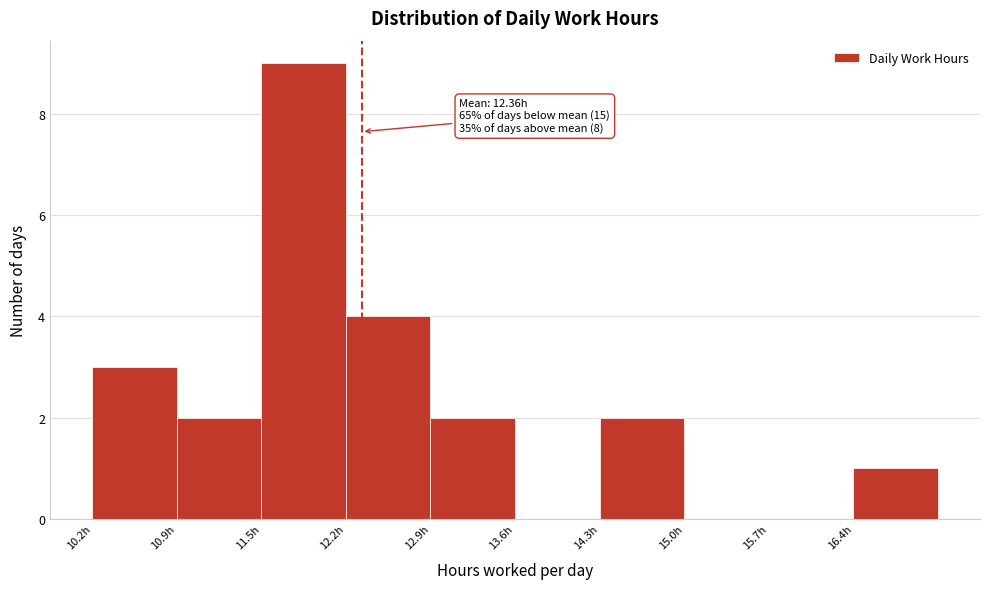

Which range on the x-axis has the tallest bar?

11.5 to 12.2